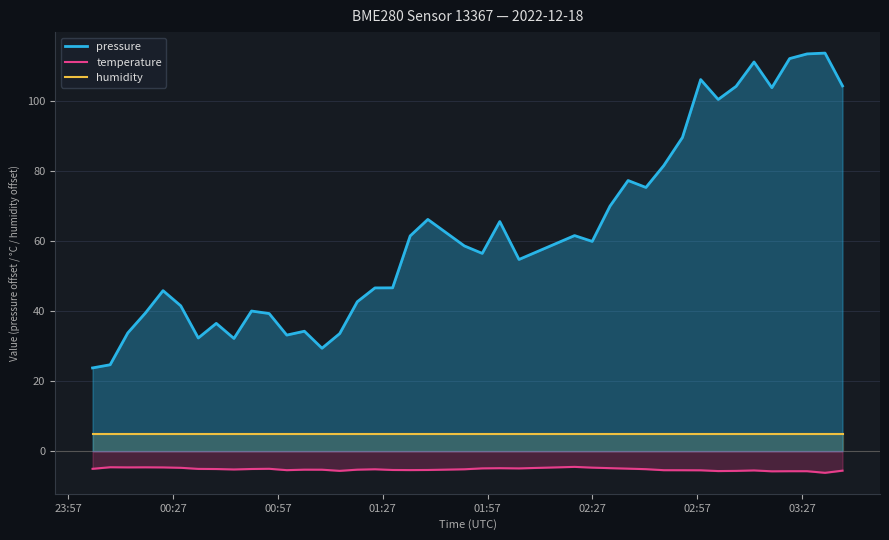

List the series in order of their peak value, lowest first.

temperature, humidity, pressure